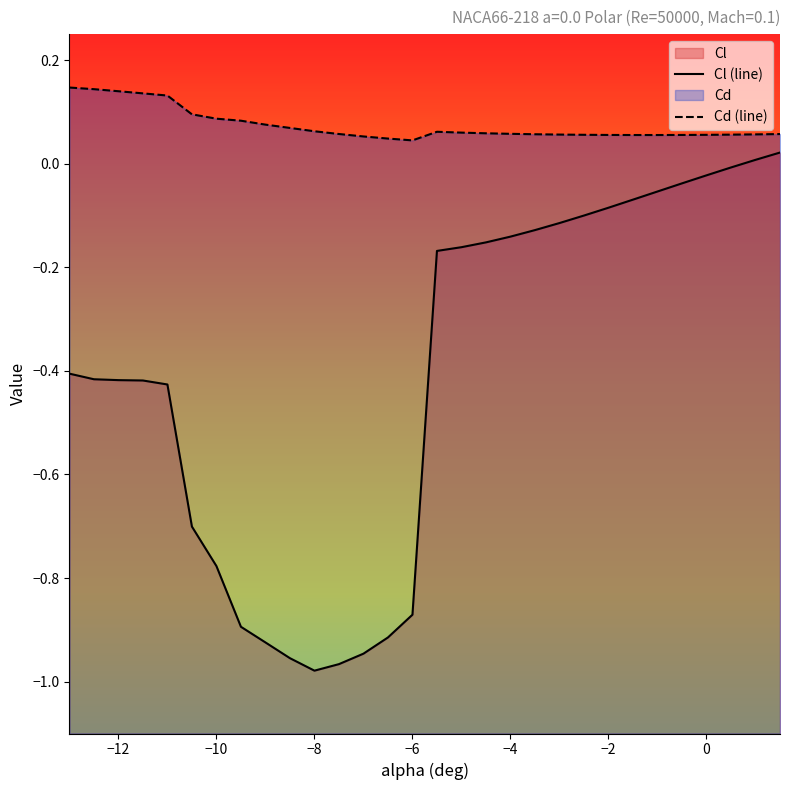

Rank the series by their average value, from highest to lowest.

Cd (line), Cl (line)